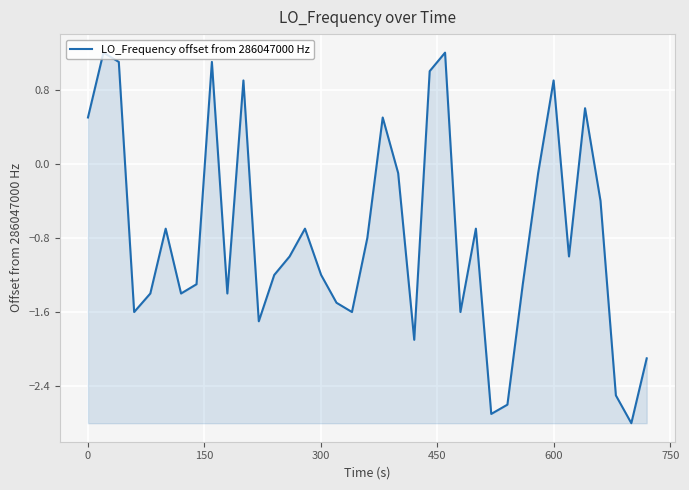

What is the smallest value displayed?

-2.8